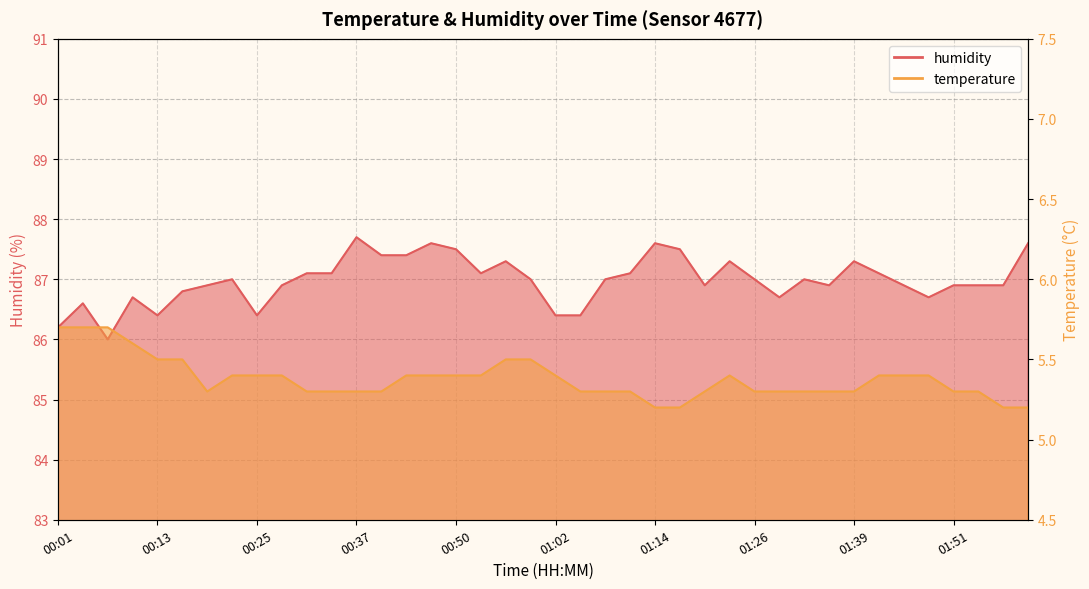

Does the chart display data point markers on the line(s)?

No